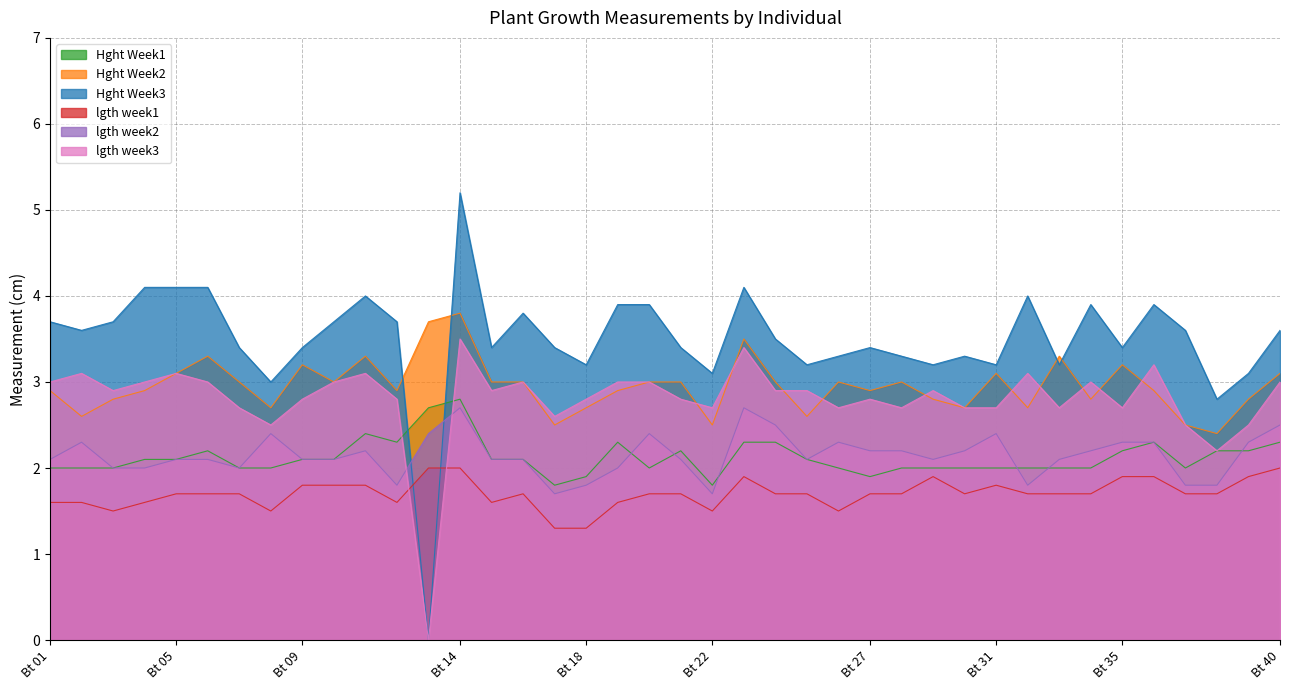

At how many categories does at least one series exceed 3?

38